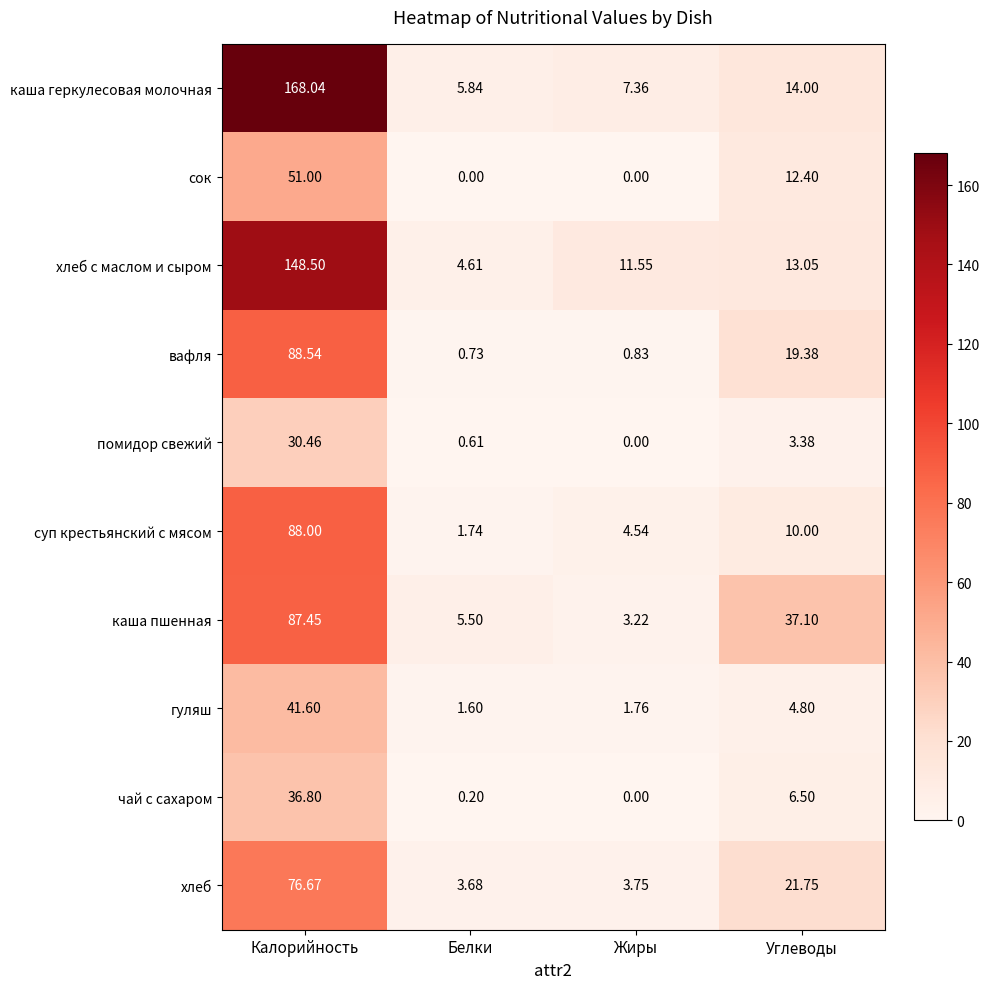

Which series has the largest range (max minus min)?

каша геркулесовая молочная